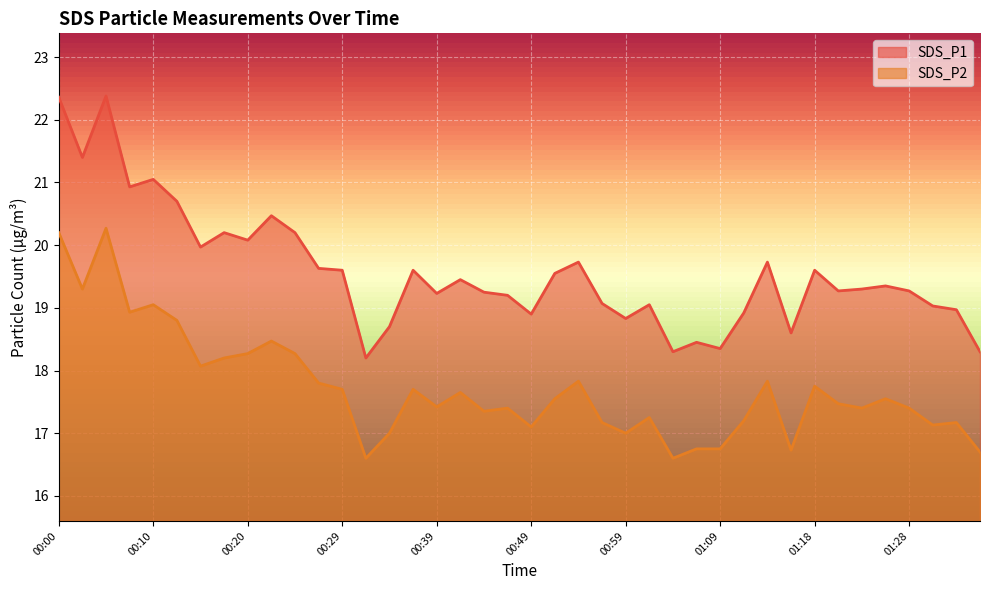

What is the total value across all series at 01:26?

36.9